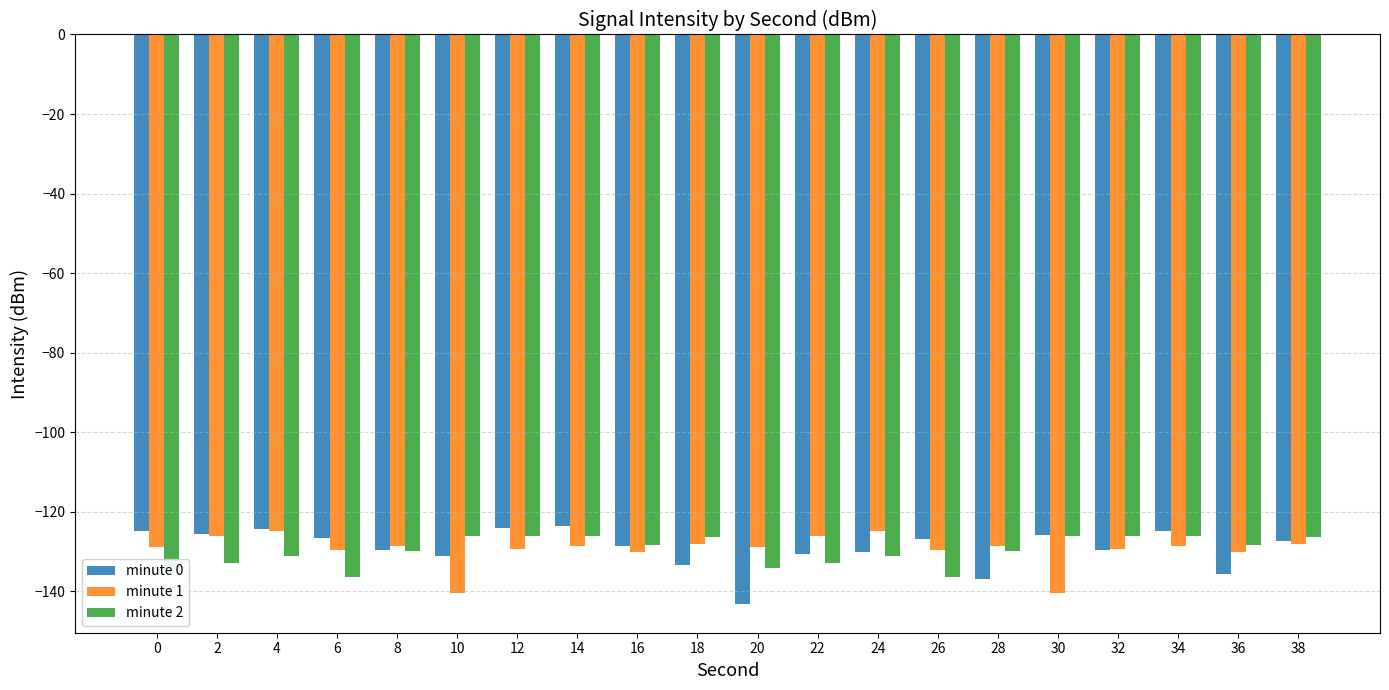

What is the average value of the minute 1 series?

-129.5